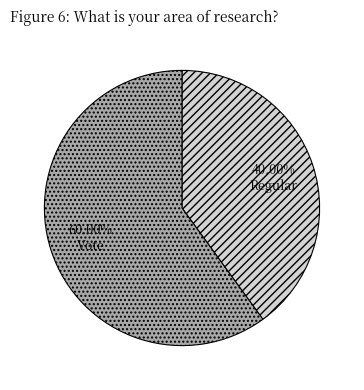

True or false: Regular accounts for 50% of the total.

False